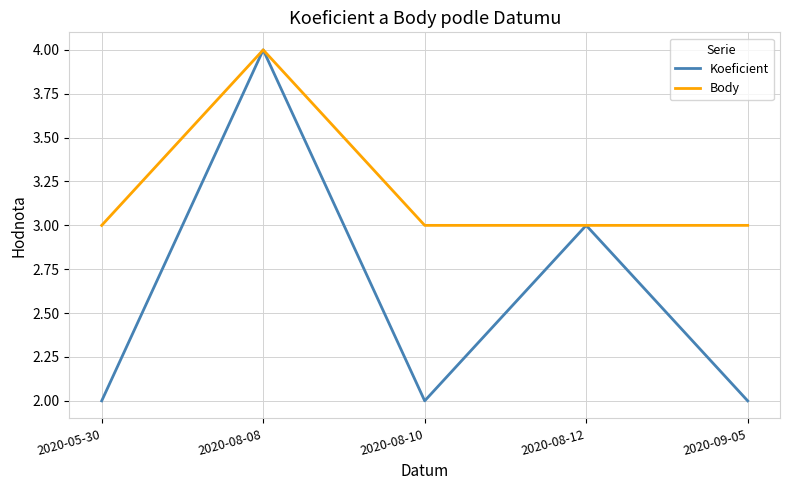

Is it true that Koeficient equals 6 at 2020-08-08?

False